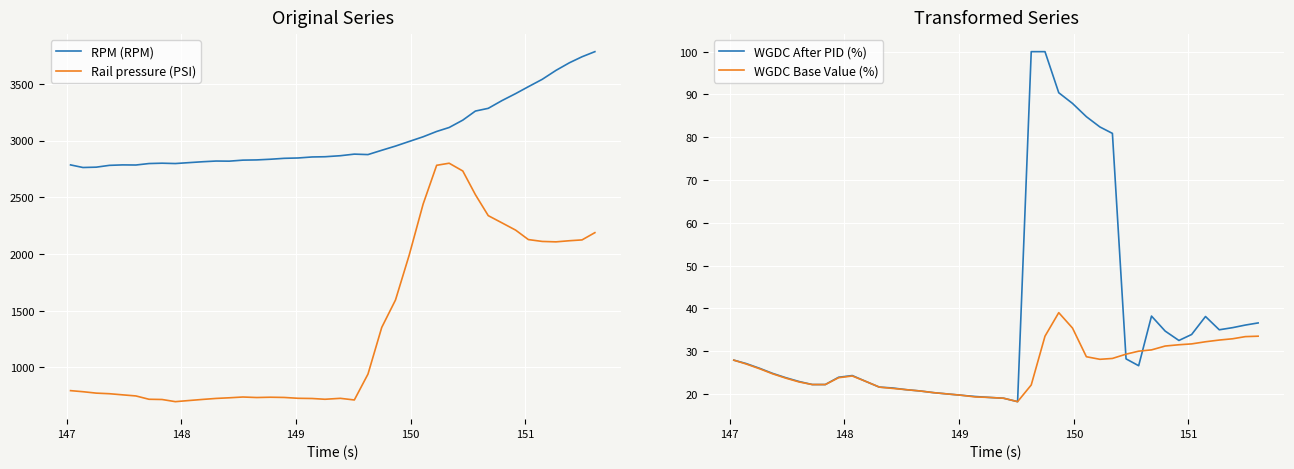

True or false: RPM (RPM) and WGDC After PID (%) intersect in this chart.

False